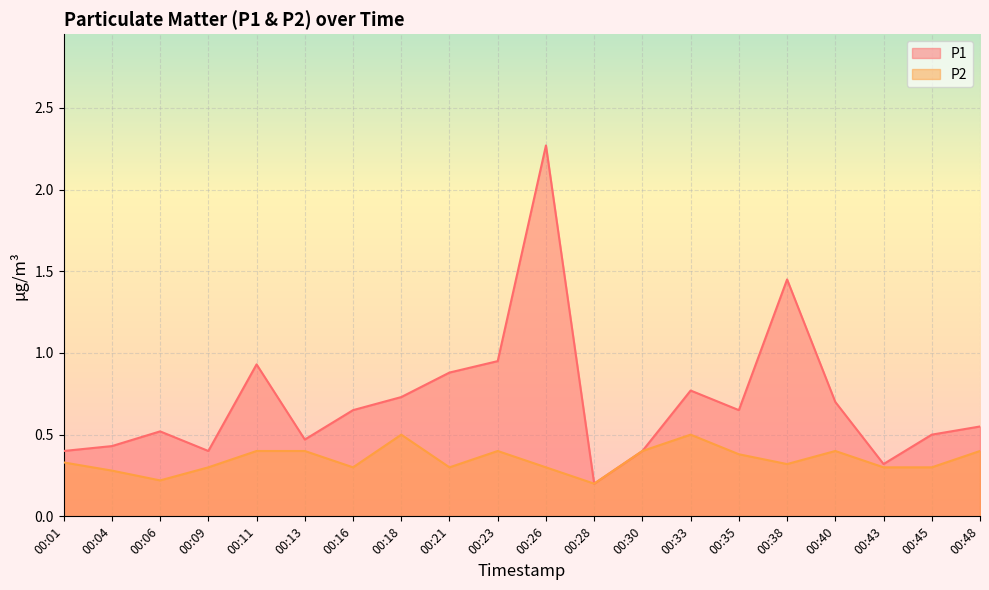

At which category does the chart reach its peak across all series?

00:26